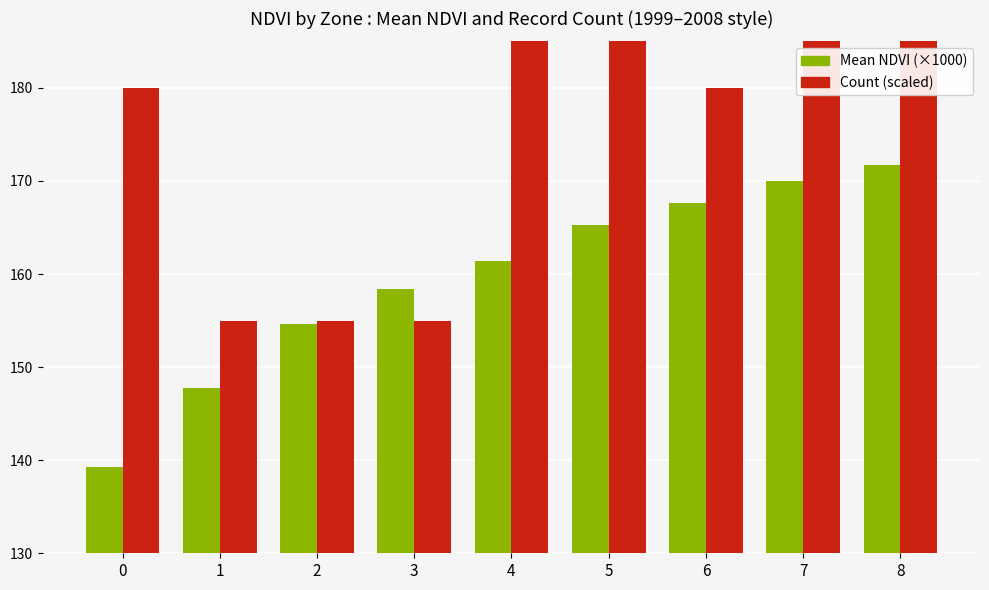

What are all the series names shown in the legend?

Mean NDVI (×1000), Count (scaled)